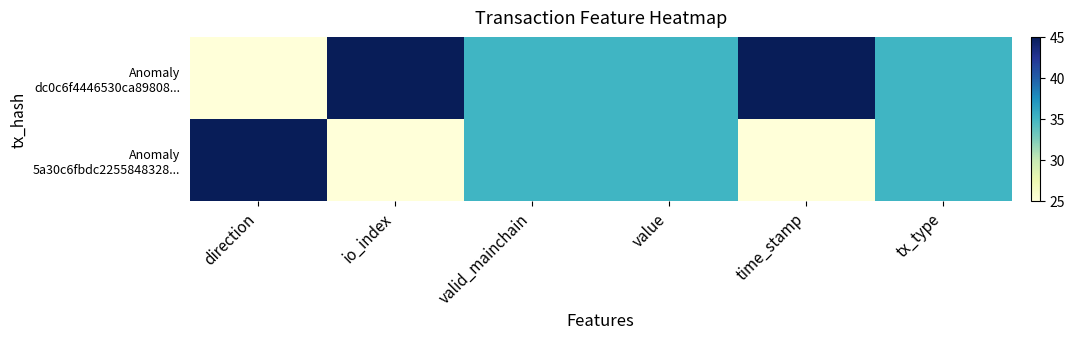

What is the smallest value displayed?

25